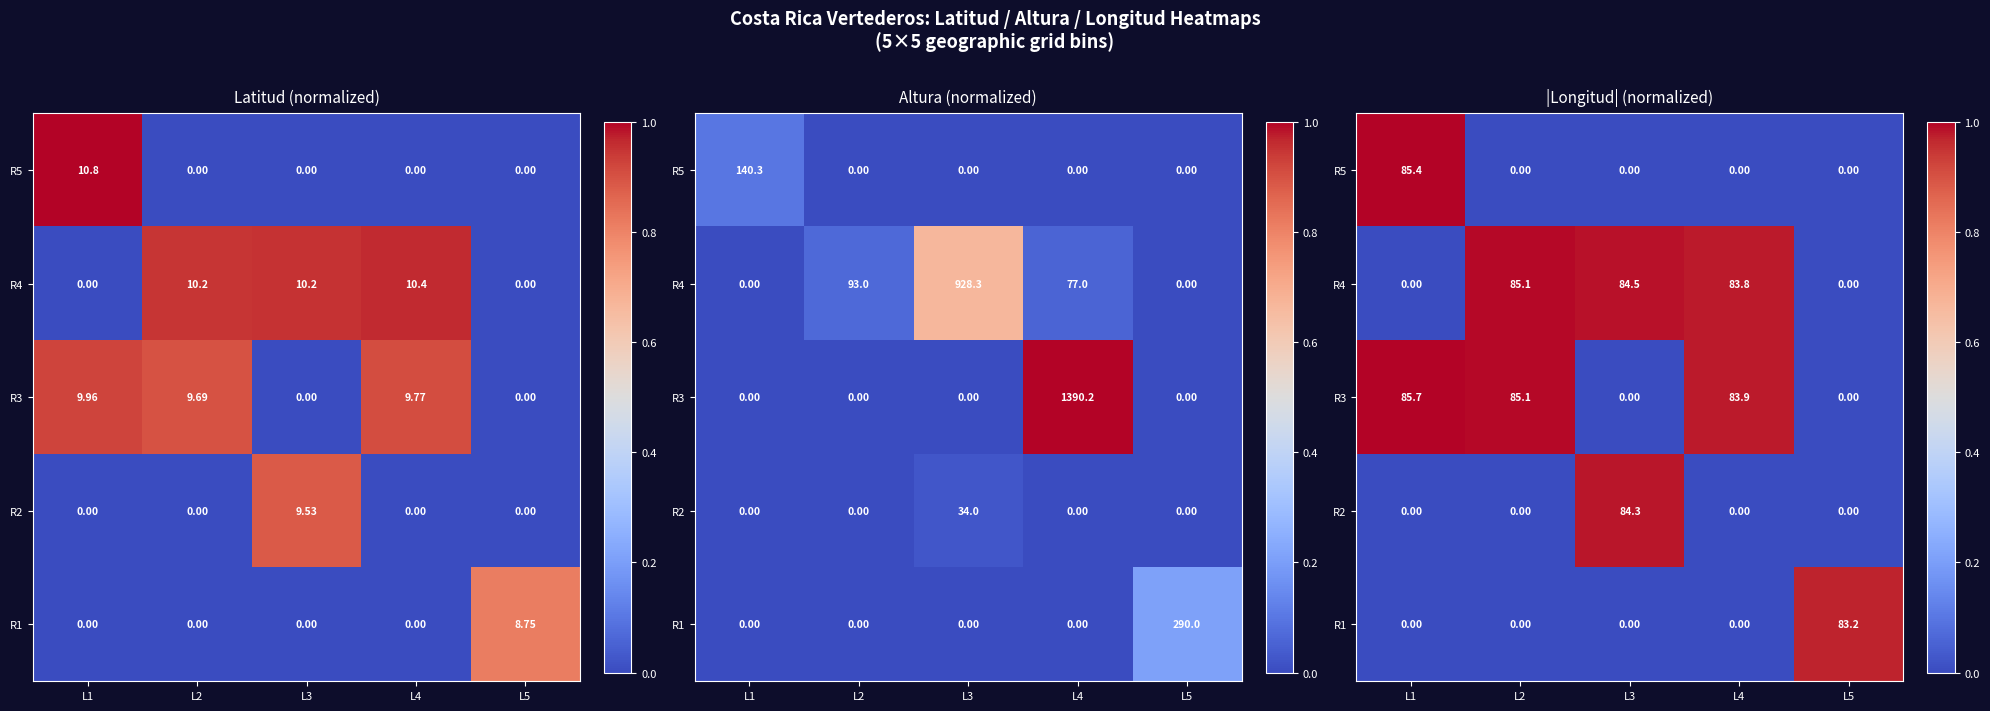

Is the value of R1 at L1 greater than the value of R2 at L1?

No